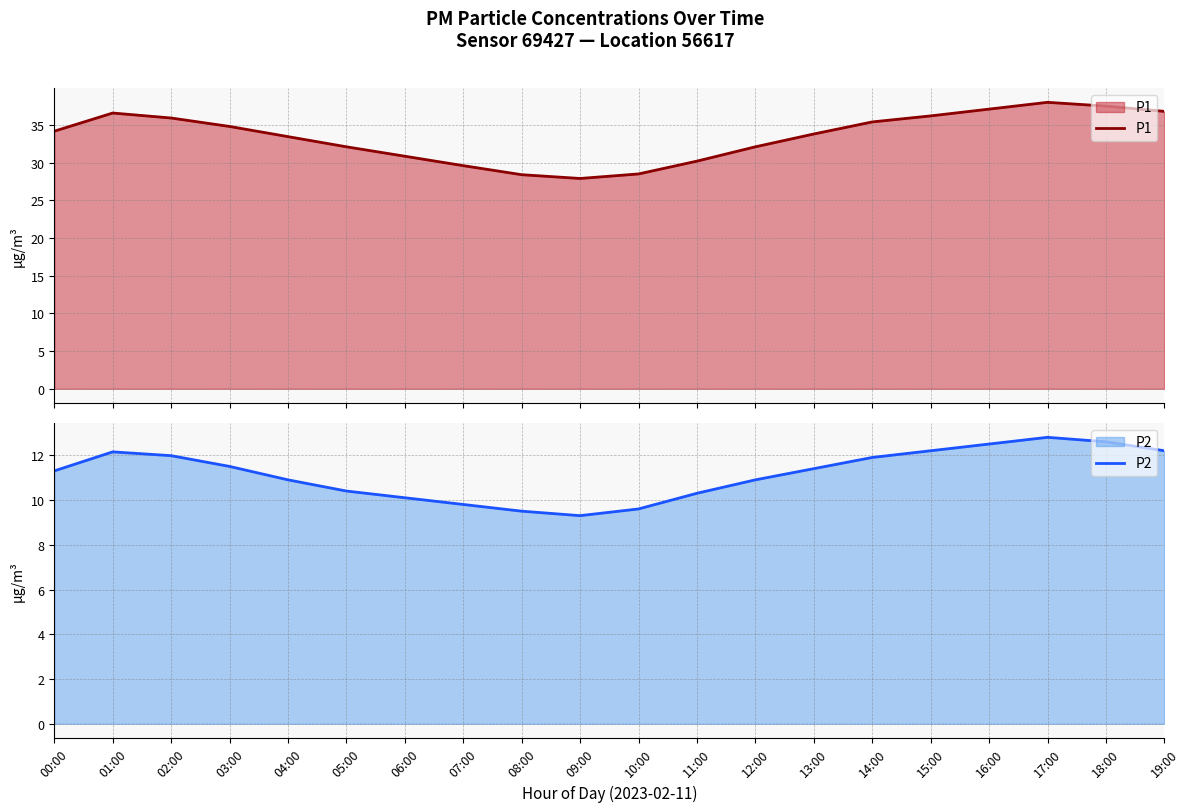

Reading left to right, extract all data points from this chart.

P1: 00:00=34.2	01:00=36.6	02:00=35.9	03:00=34.8	04:00=33.5	05:00=32.1	06:00=30.9	07:00=29.6	08:00=28.4	09:00=27.9	10:00=28.5	11:00=30.2	12:00=32.1	13:00=33.8	14:00=35.4	15:00=36.2	16:00=37.1	17:00=38.0	18:00=37.5	19:00=36.8
P2: 00:00=11.3	01:00=12.2	02:00=12.0	03:00=11.5	04:00=10.9	05:00=10.4	06:00=10.1	07:00=9.8	08:00=9.5	09:00=9.3	10:00=9.6	11:00=10.3	12:00=10.9	13:00=11.4	14:00=11.9	15:00=12.2	16:00=12.5	17:00=12.8	18:00=12.6	19:00=12.2